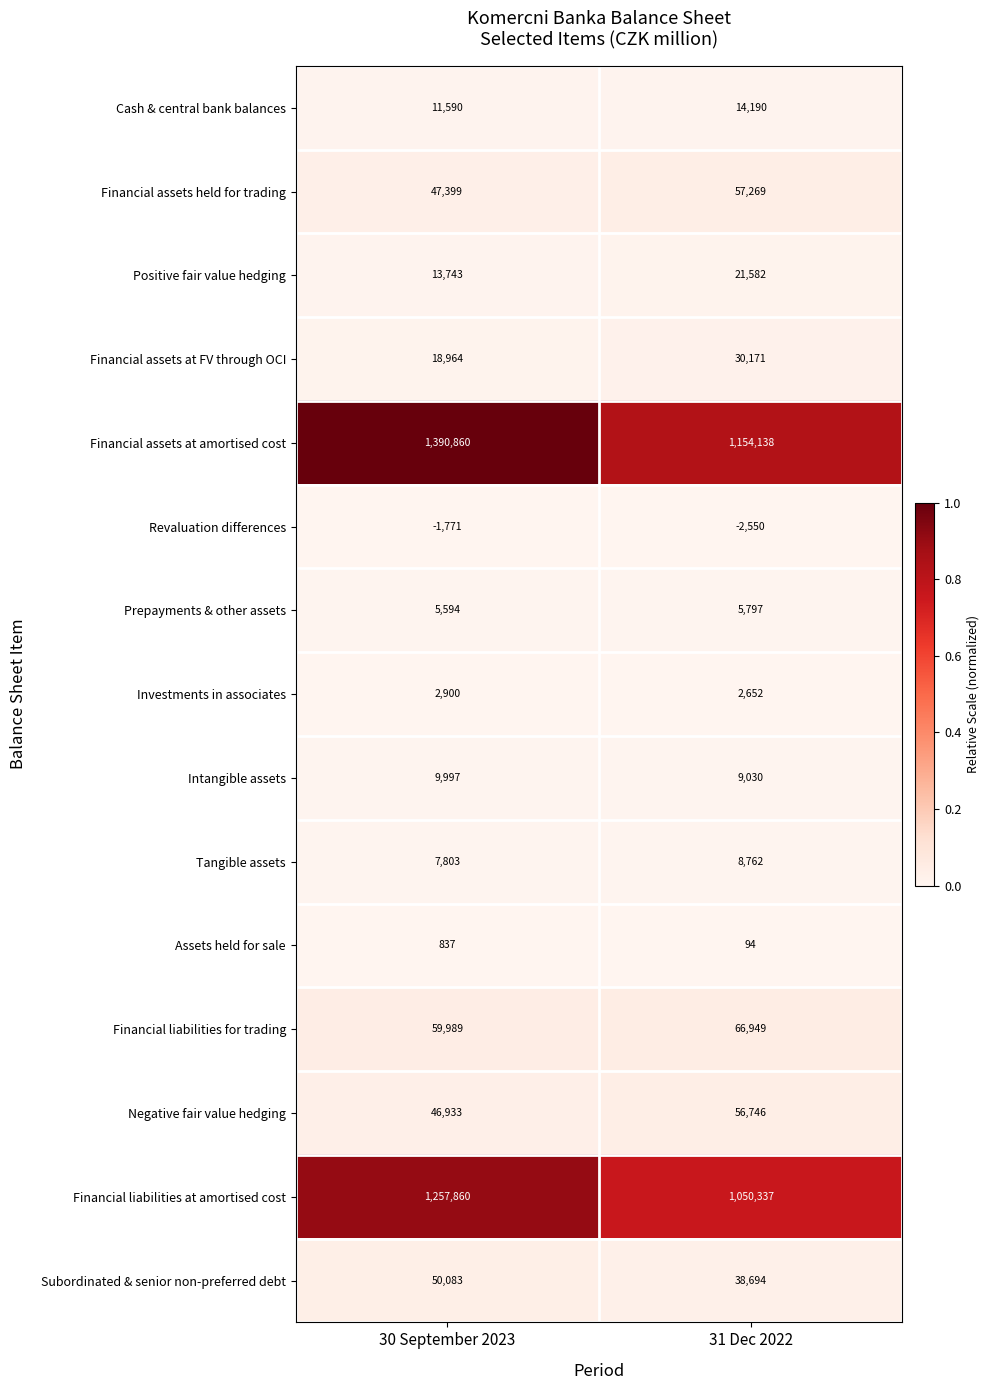

The value of Financial liabilities for trading at 31 Dec 2022 is 66949. True or false?

True